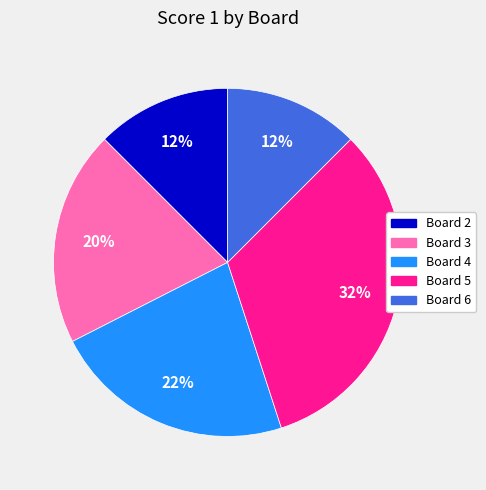

Count the number of slices in the pie.

5